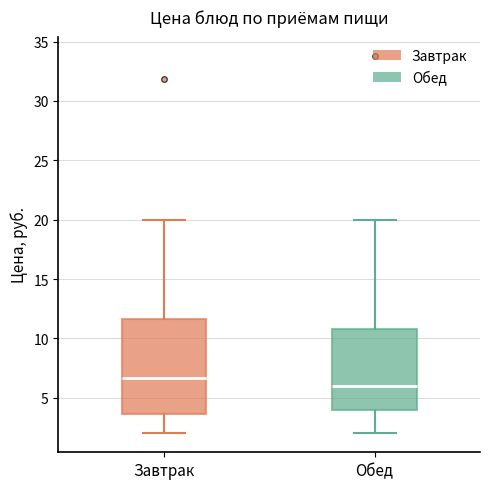

Comparing the boxes themselves (not the whiskers), which one is the tallest?

Завтрак